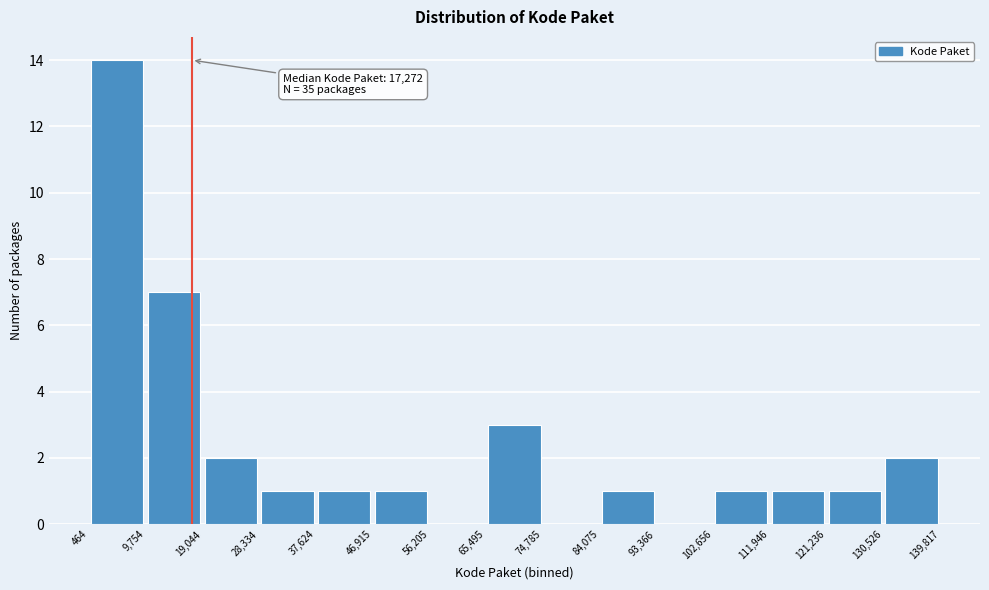

Over which range of the x-axis is the bar tallest?

464 to 9,754